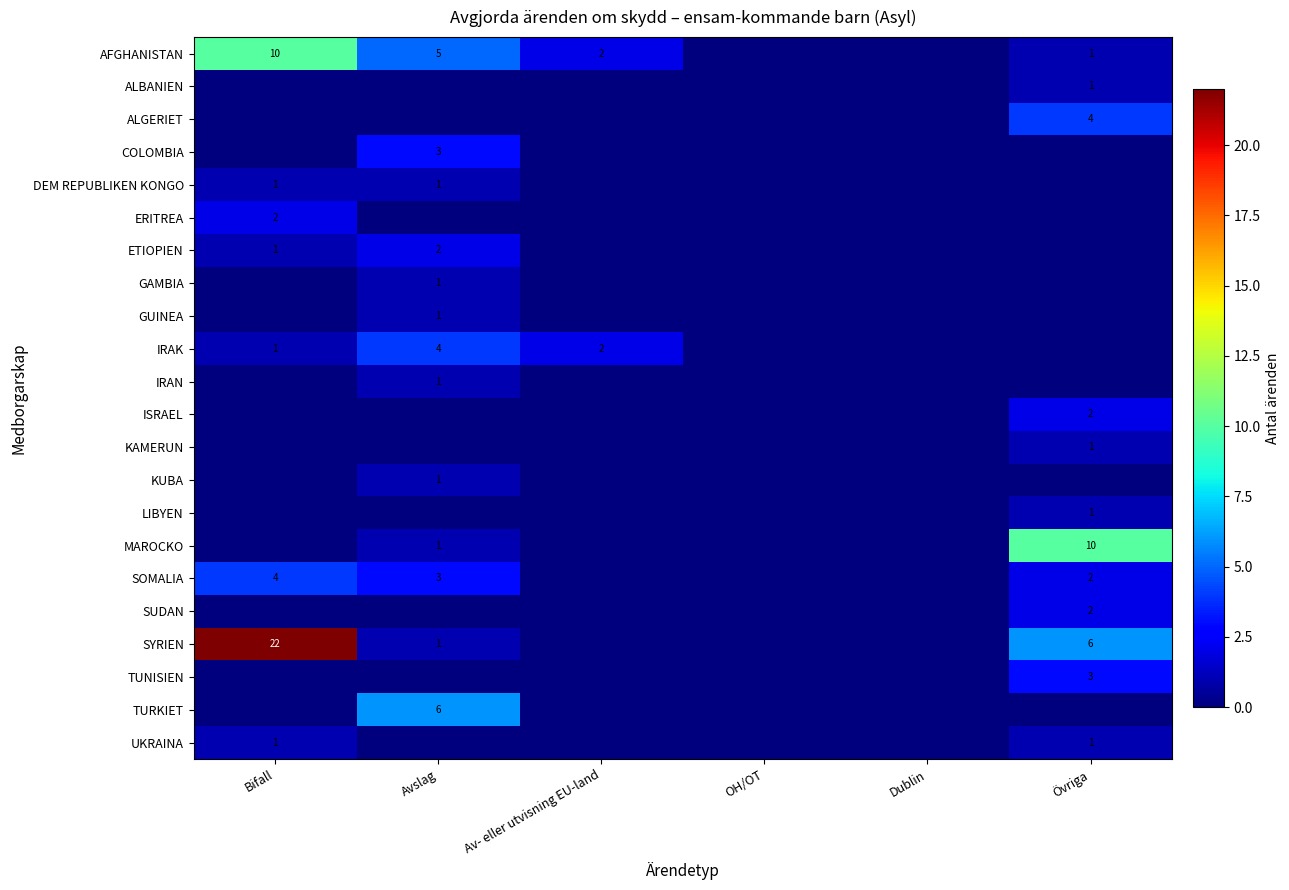

The COLOMBIA series shows 3 at Avslag. True or false?

True